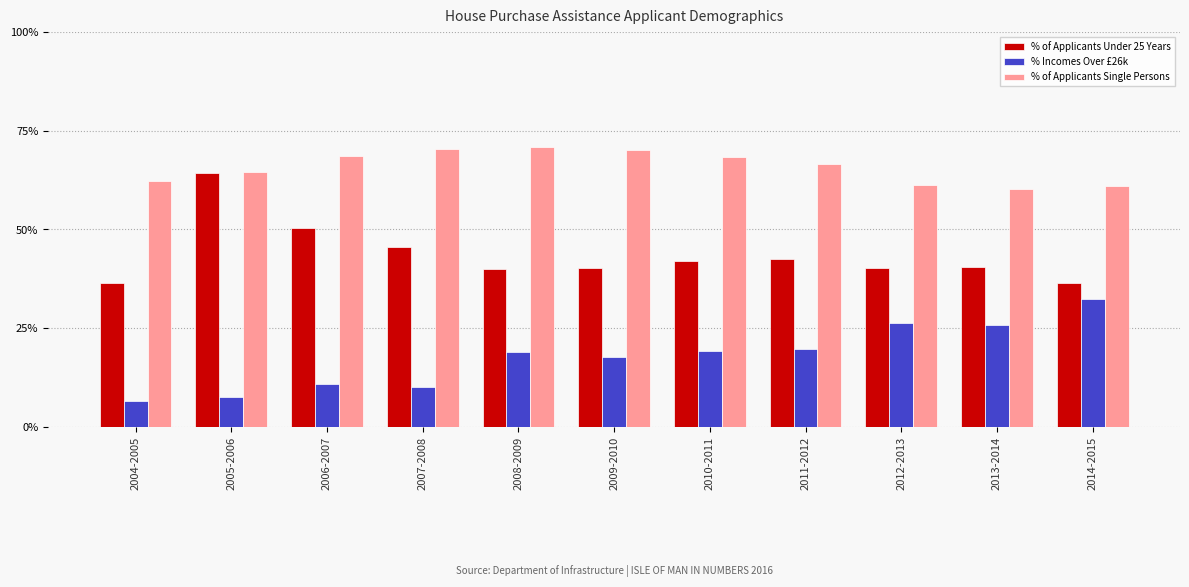

What is the highest value of the % Incomes Over £26k series?

0.3